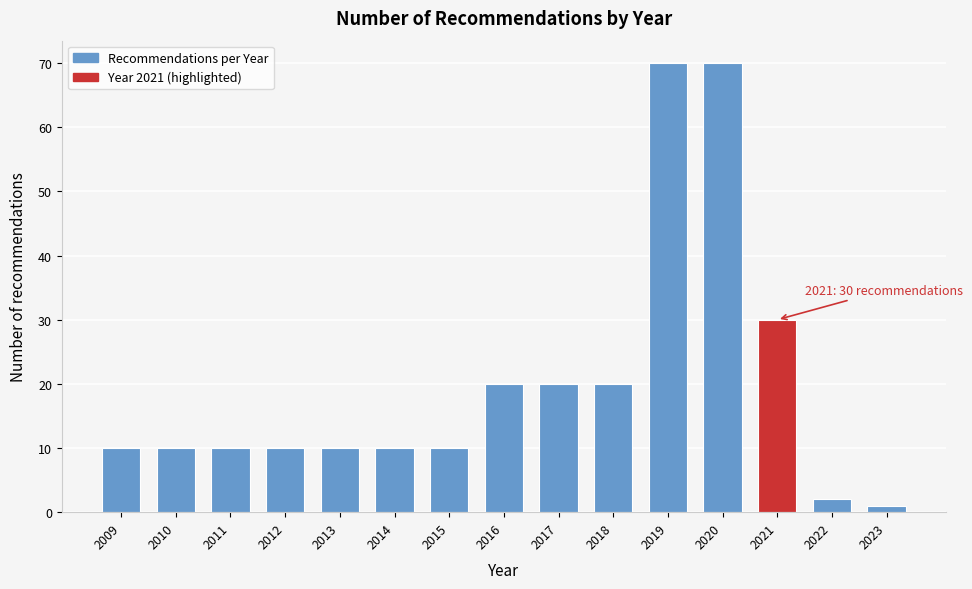

Reading left to right, transcribe all the data shown in this chart.

10	10	10	10	10	10	10	20	20	20	70	70	30	2	1